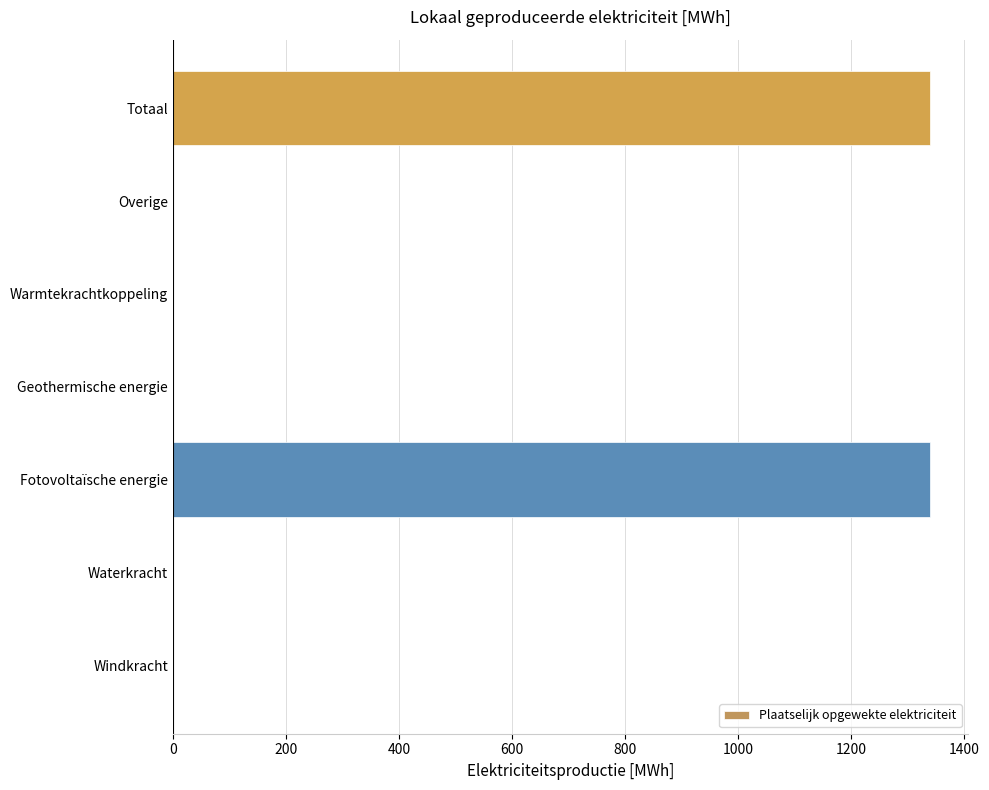

Are the bars grouped side by side (vs. stacked)?

No